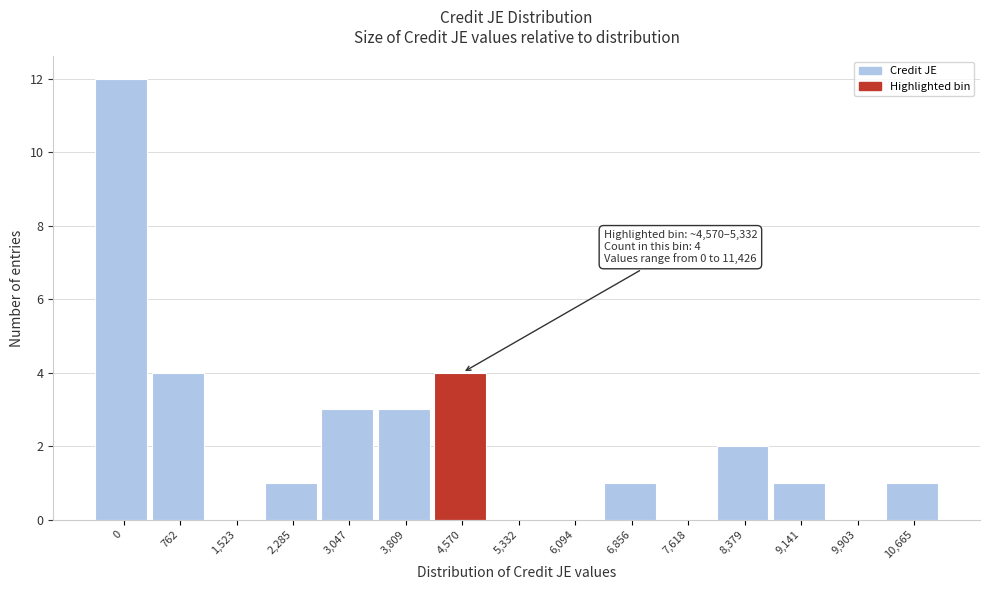

Reading left to right, what are all the values shown in this chart?

0=12	762=4	1,523=0	2,285=1	3,047=3	3,809=3	4,570=4	5,332=0	6,094=0	6,856=1	7,618=0	8,379=2	9,141=1	9,903=0	10,665=1